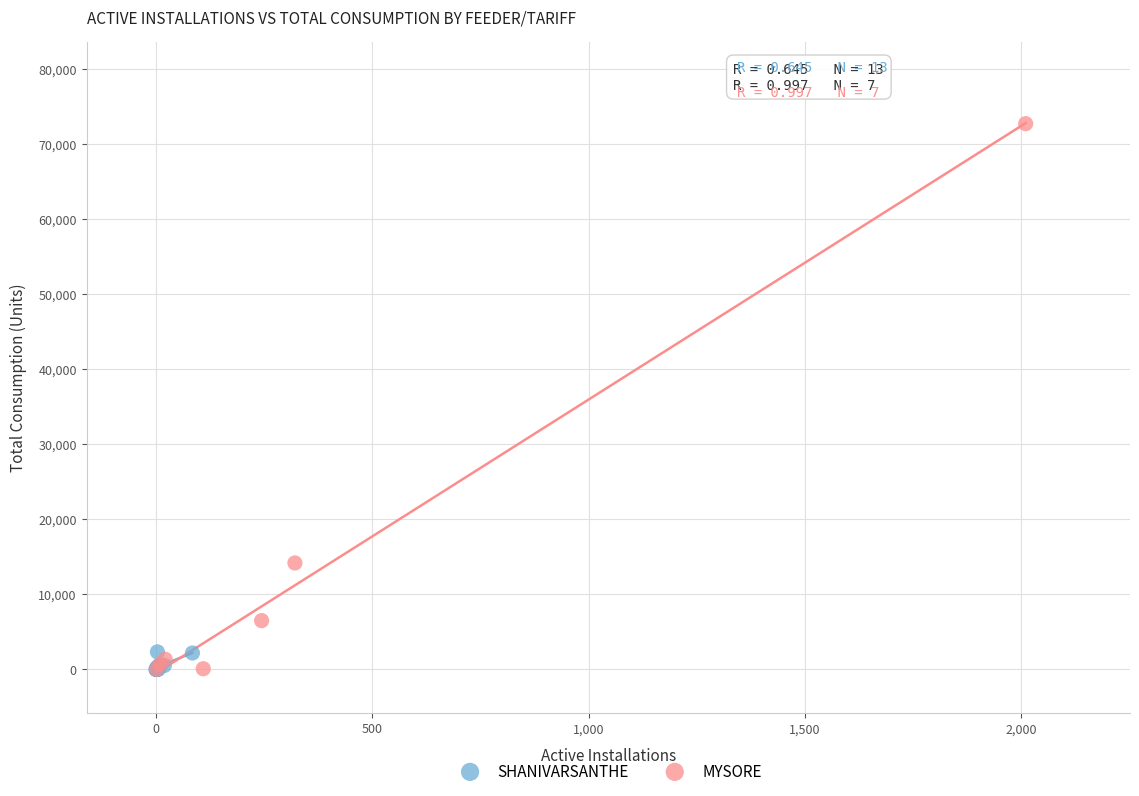

Which series reaches the maximum Y coordinate?

MYSORE